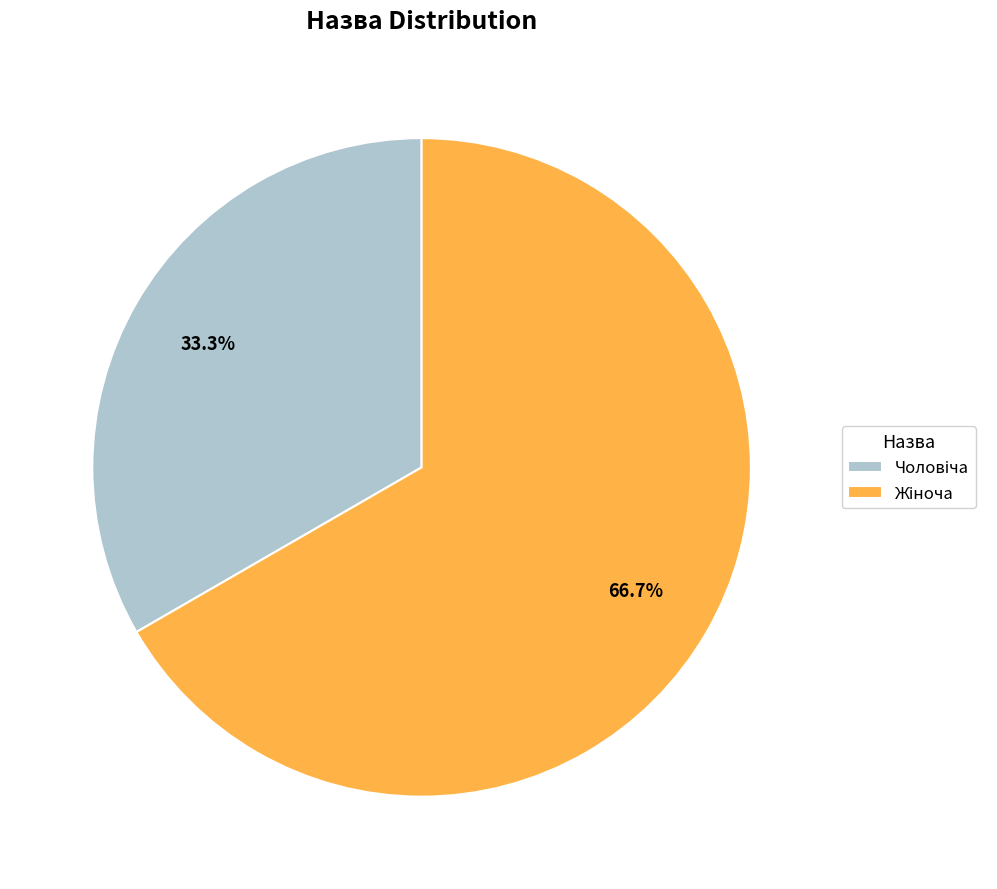

To the nearest percent, what is the average slice percentage?

50%